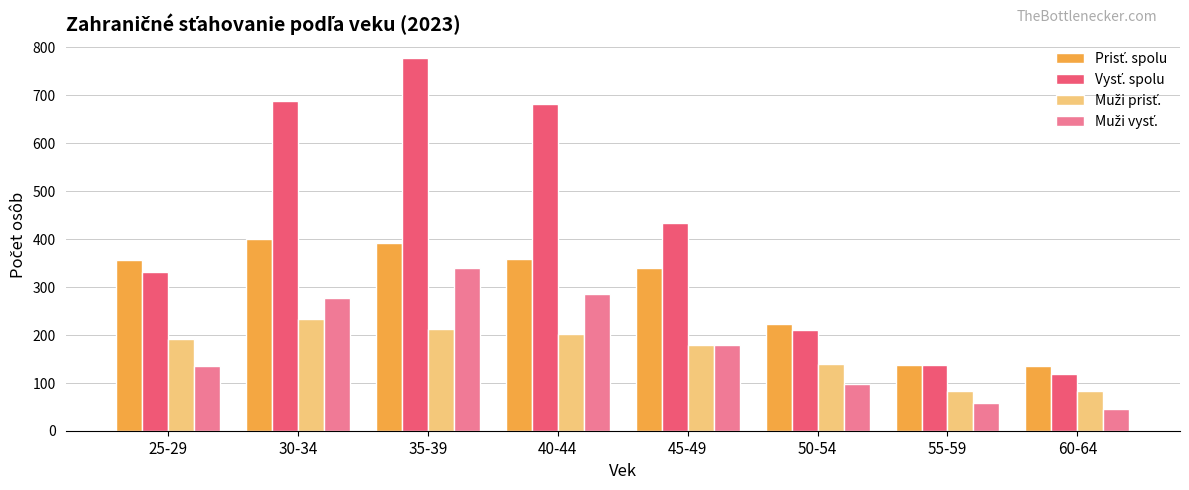

What is the minimum value shown in the chart?

46